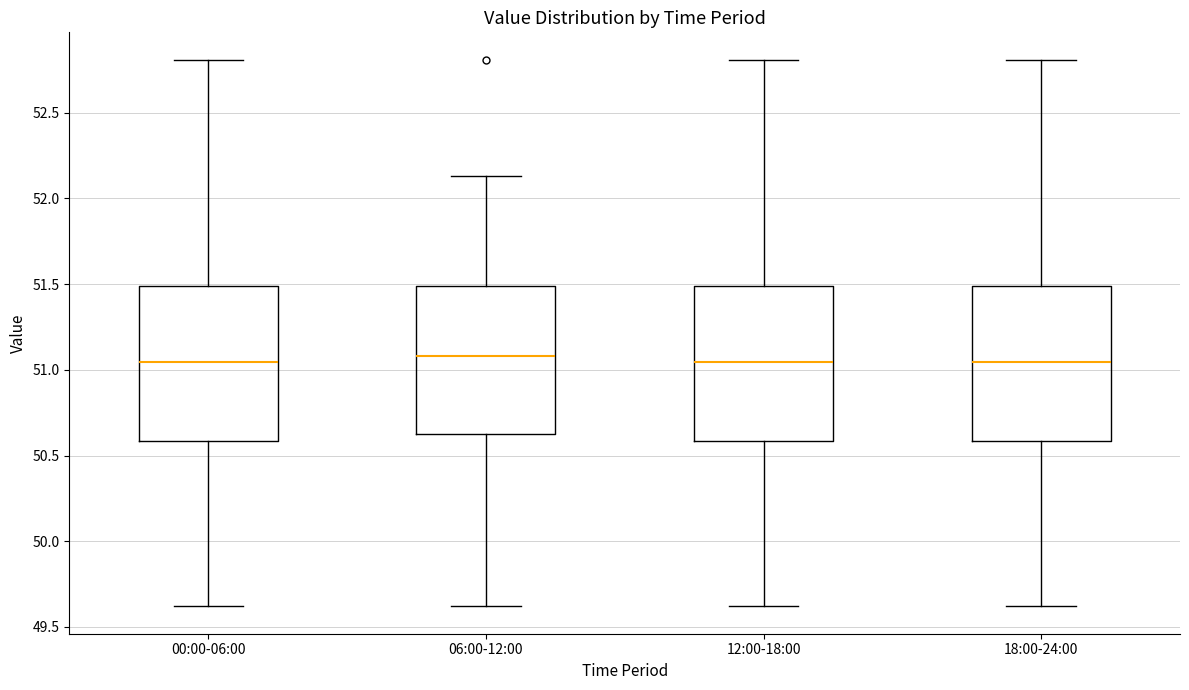

Reading left to right, read every box against the y-axis: the position of its median line, the range the box covers, and the ends of its whiskers. The values are not printed on the chart, so give them approximately, as read against the axis.

00:00-06:00: median 51.05, box 50.60 to 51.50, whiskers 49.60 to 52.80
06:00-12:00: median 51.10, box 50.65 to 51.50, whiskers 49.60 to 52.15
12:00-18:00: median 51.05, box 50.60 to 51.50, whiskers 49.60 to 52.80
18:00-24:00: median 51.05, box 50.60 to 51.50, whiskers 49.60 to 52.80